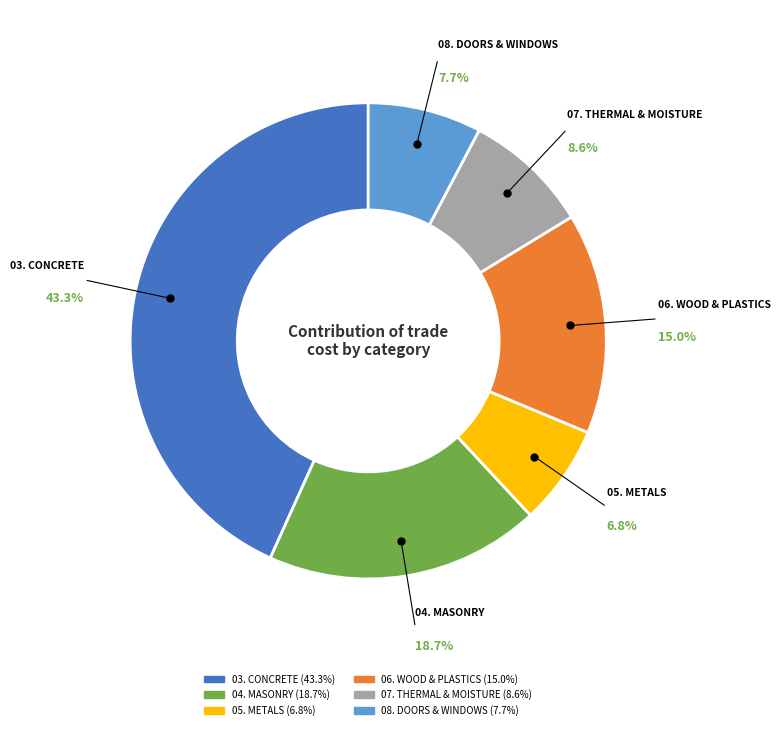

Is it true that 07. THERMAL & MOISTURE is 9% of the pie?

True